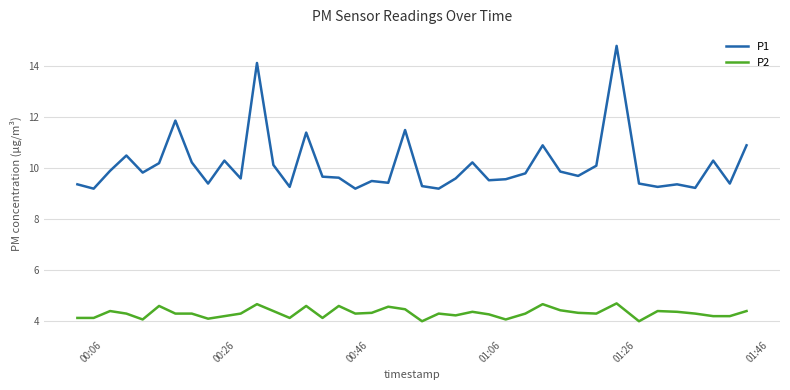

List the series in order of their peak value, lowest first.

P2, P1